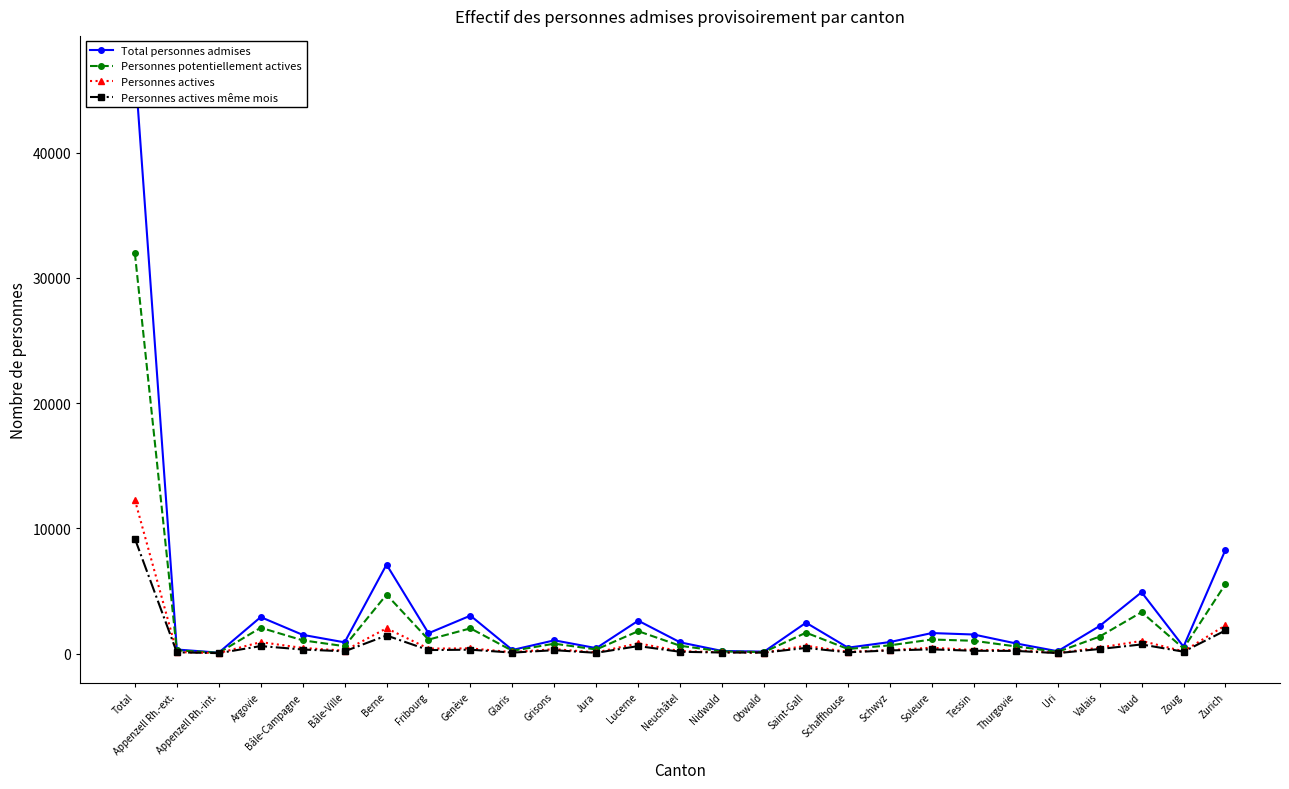

True or false: Personnes actives même mois has more than 0 points higher than both neighbors.

True